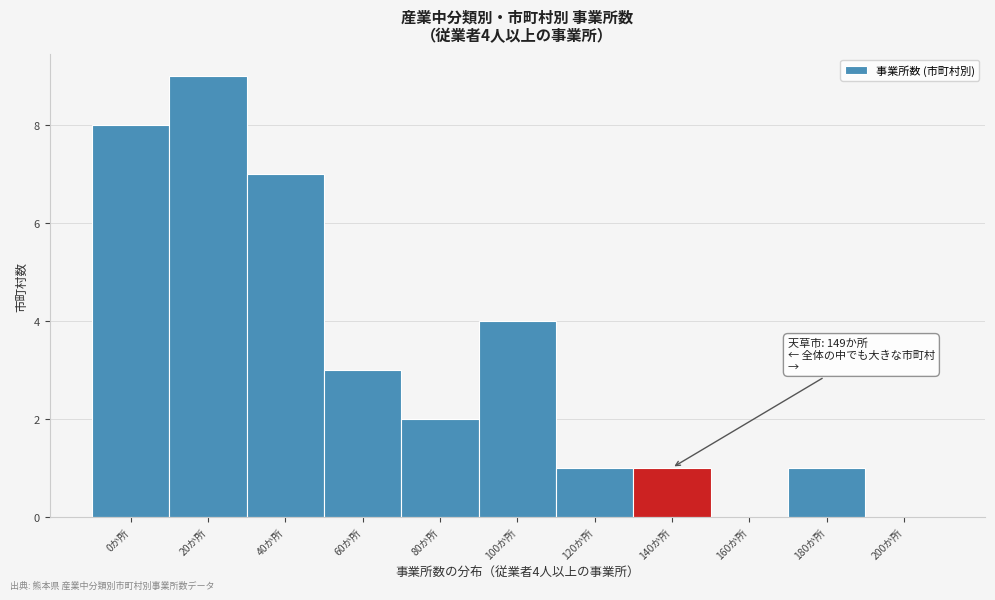

Reading right to left, extract all data points from this chart.

200か所=0	180か所=1	160か所=0	140か所=1	120か所=1	100か所=4	80か所=2	60か所=3	40か所=7	20か所=9	0か所=8